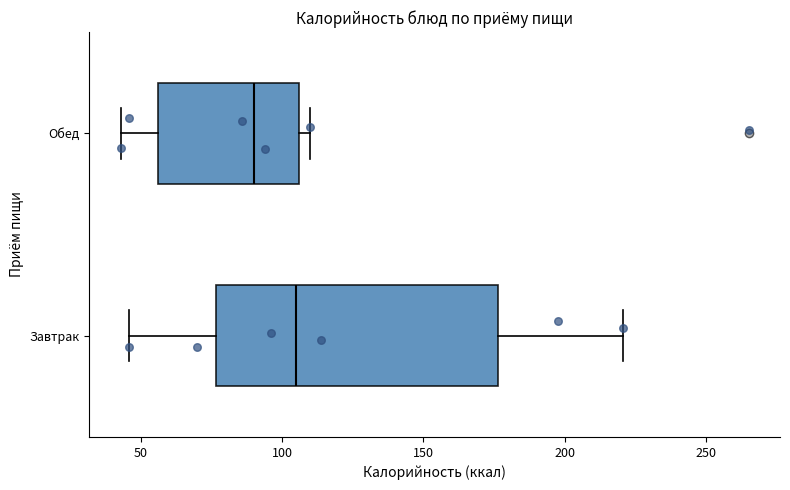

Reading bottom to top, read every box against the x-axis: the position of its median line, the range the box covers, and the ends of its whiskers. The values are not printed on the chart, so give them approximately, as read against the axis.

Завтрак: median 105, box 75 to 175, whiskers 45 to 220
Обед: median 90, box 55 to 105, whiskers 45 to 110